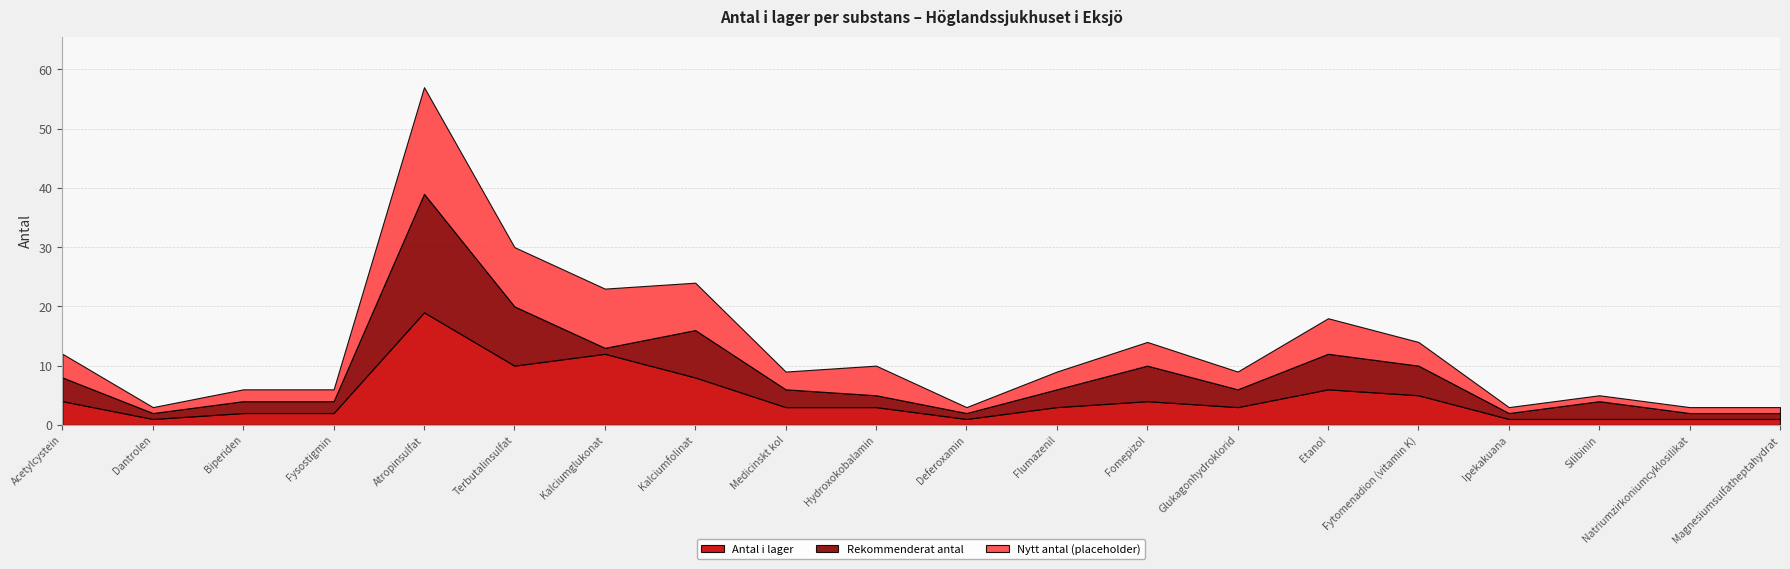

At how many categories does at least one series exceed 5?

6